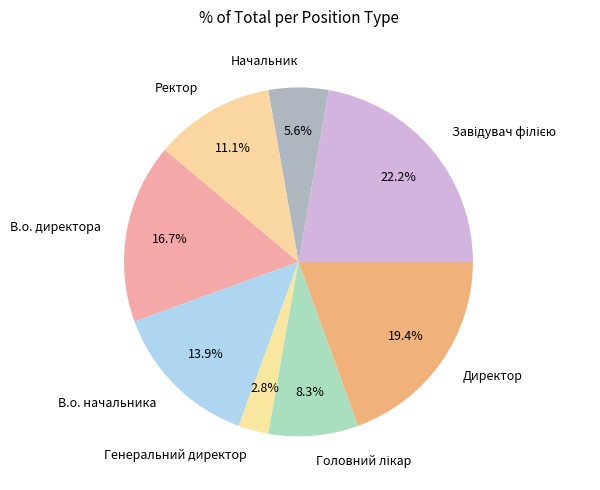

Count the number of slices in the pie.

8